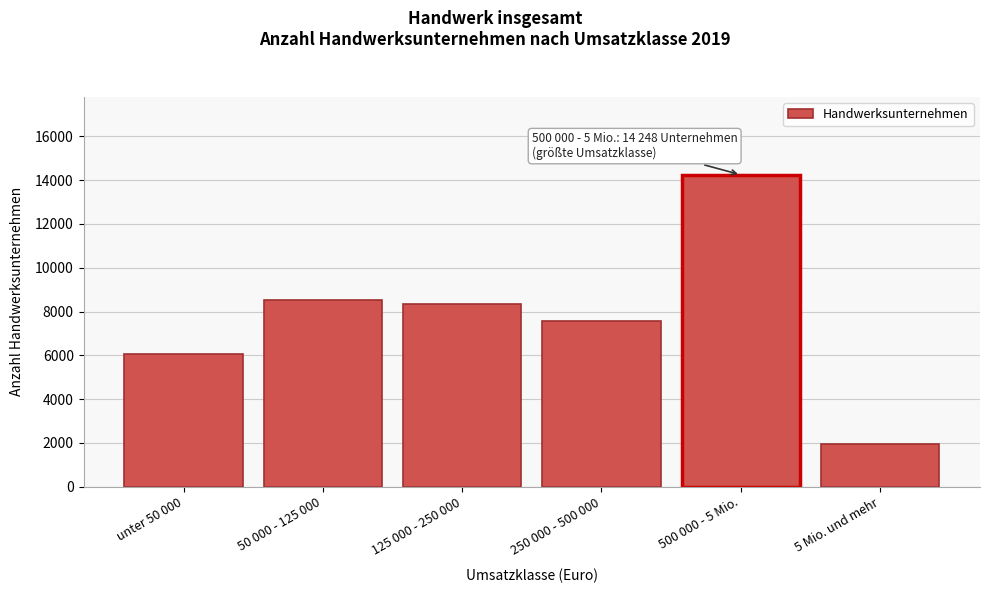

Reading right to left, extract all data points from this chart.

5 Mio. und mehr=1957	500 000 - 5 Mio.=14248	250 000 - 500 000=7556	125 000 - 250 000=8363	50 000 - 125 000=8513	unter 50 000=6050